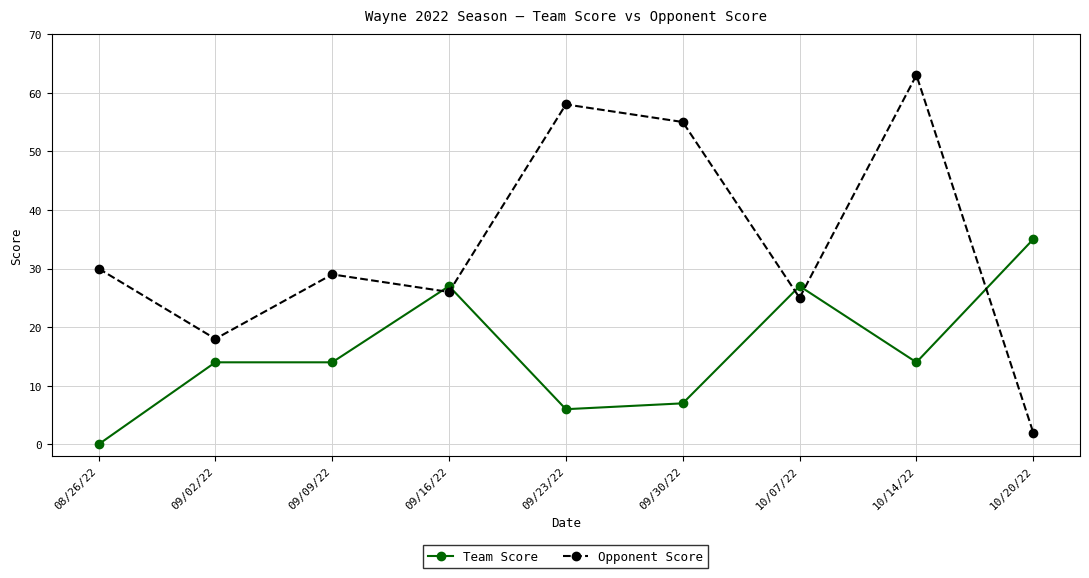

Which series has the widest spread of values?

Opponent Score